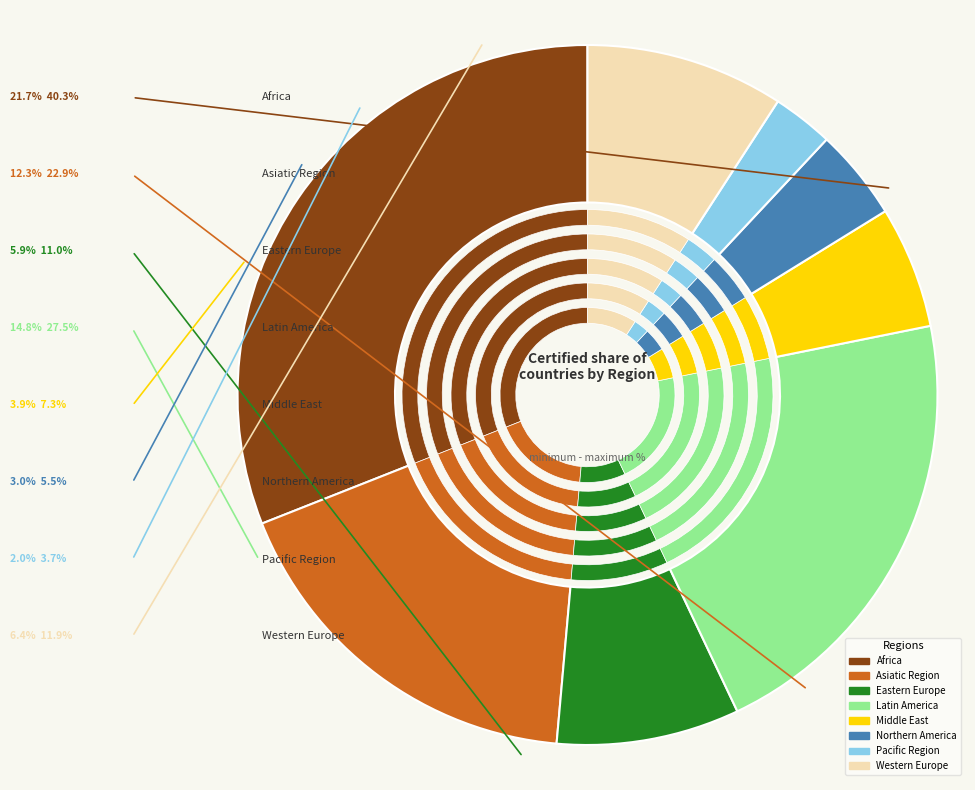

Do Asiatic Region and Africa together represent more than half of the pie?

No